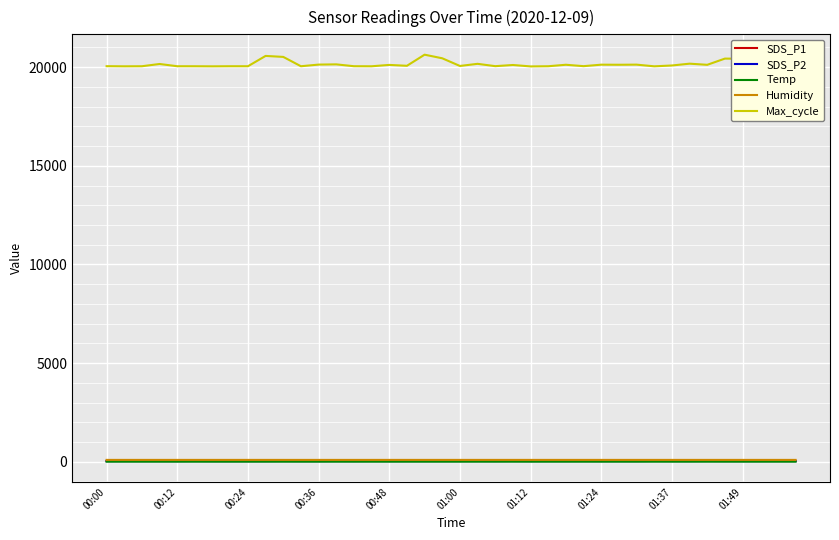

Which series has the largest total across all categories?

Max_cycle